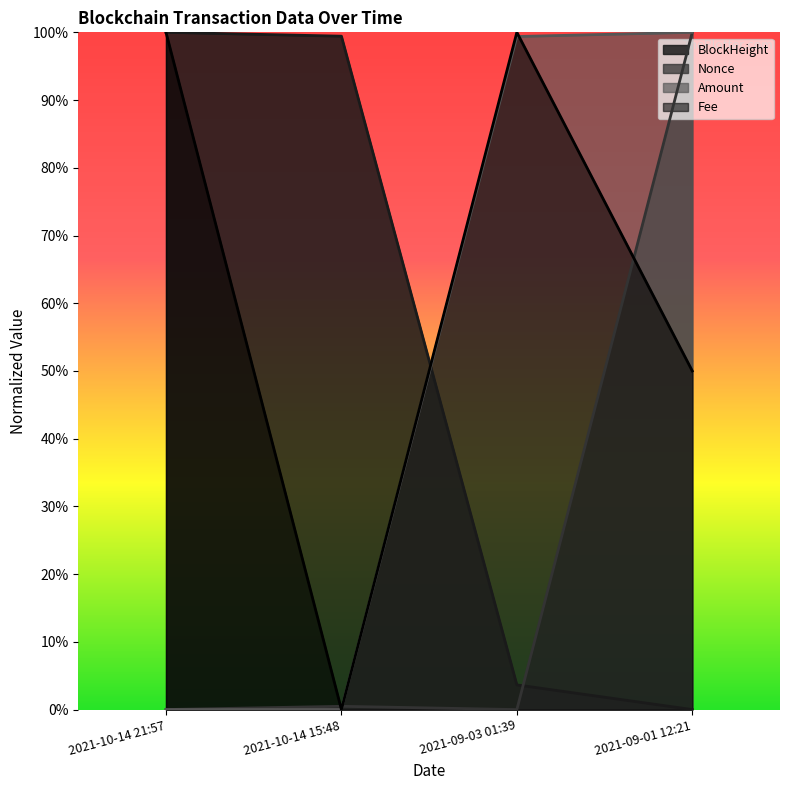

What is the sum of the Amount values at 2021-09-01 12:21 and 2021-10-14 15:48?

1.0